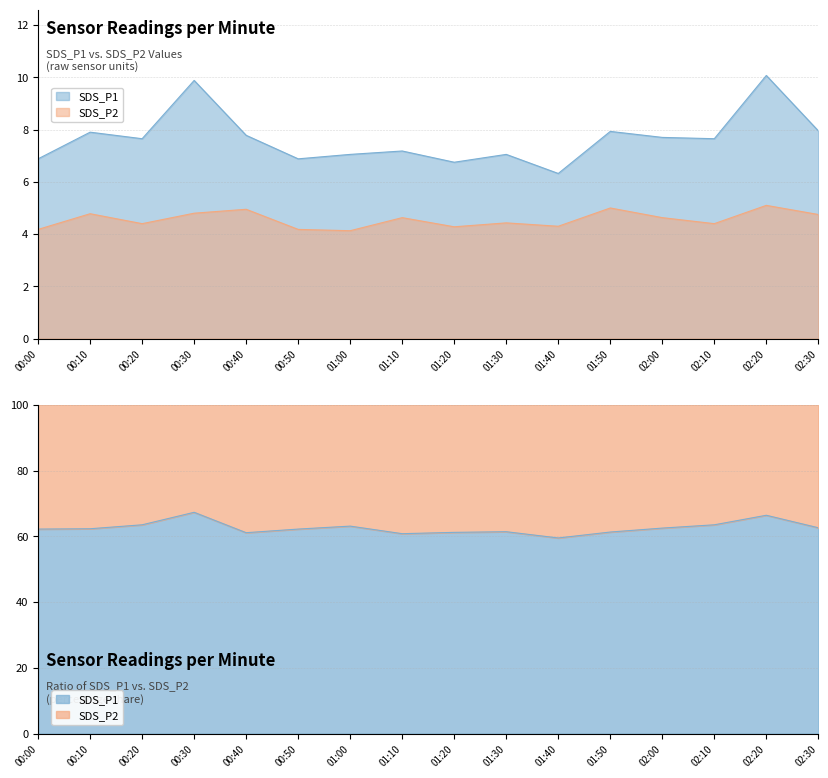

Where is SDS_P2 nearest to the value 4?

01:00